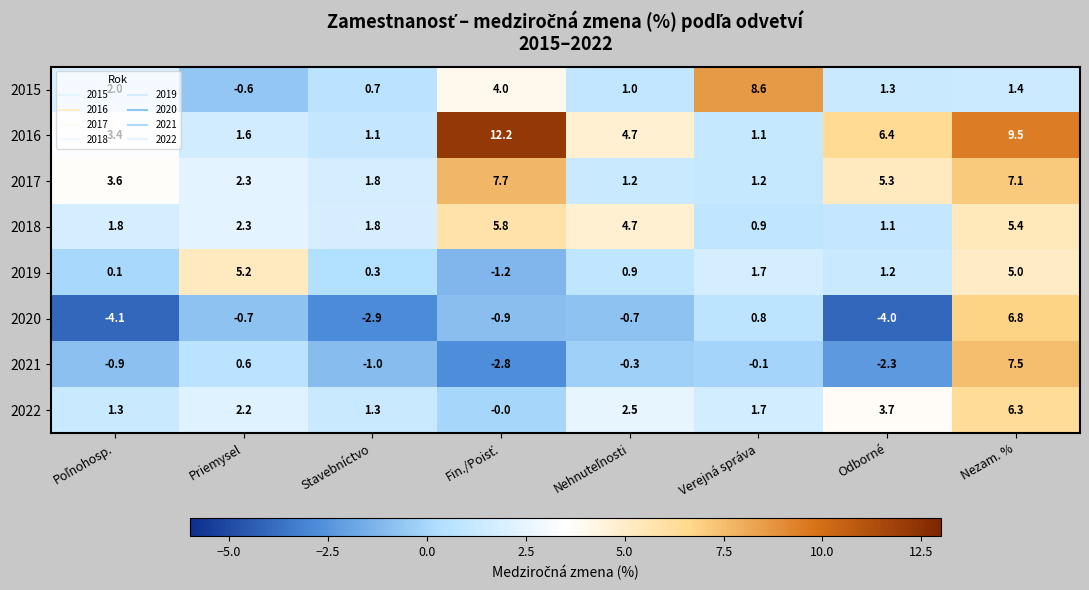

Is the value of 2017 at Odborné greater than the value of 2018 at Odborné?

Yes